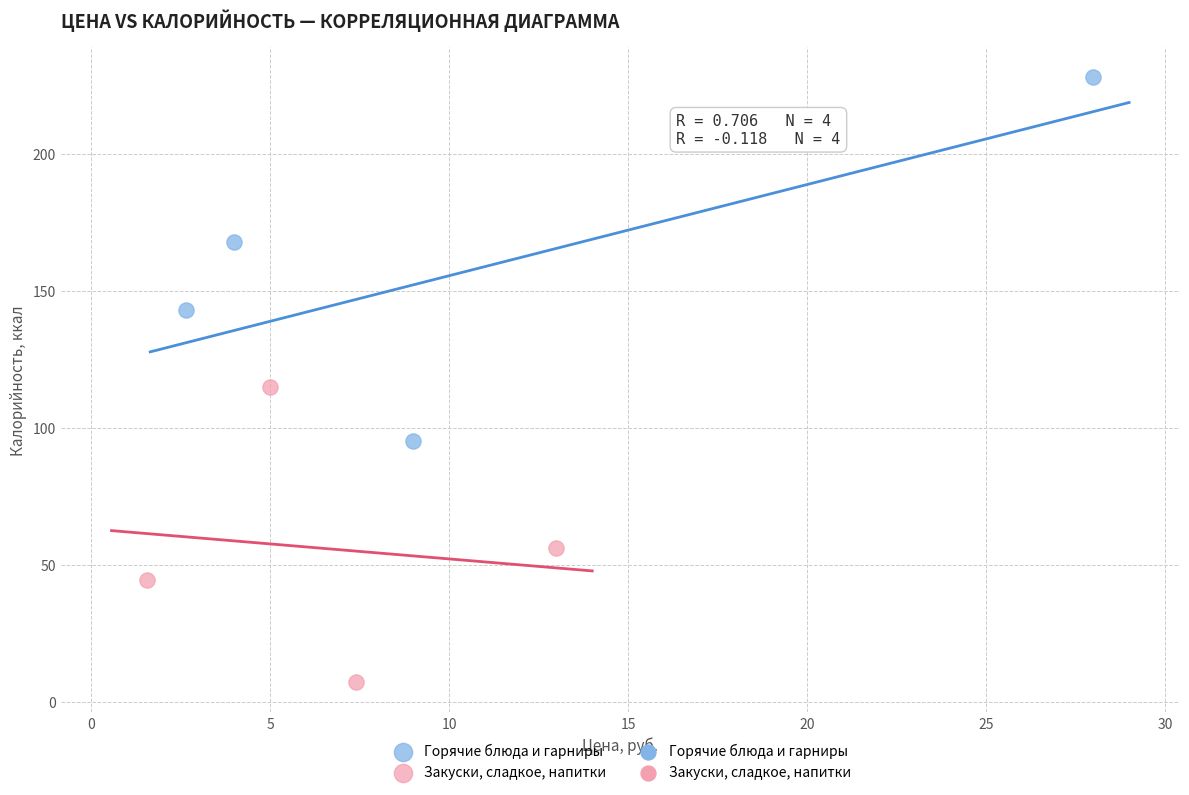

Which series has the widest spread of Y values?

Горячие блюда и гарниры